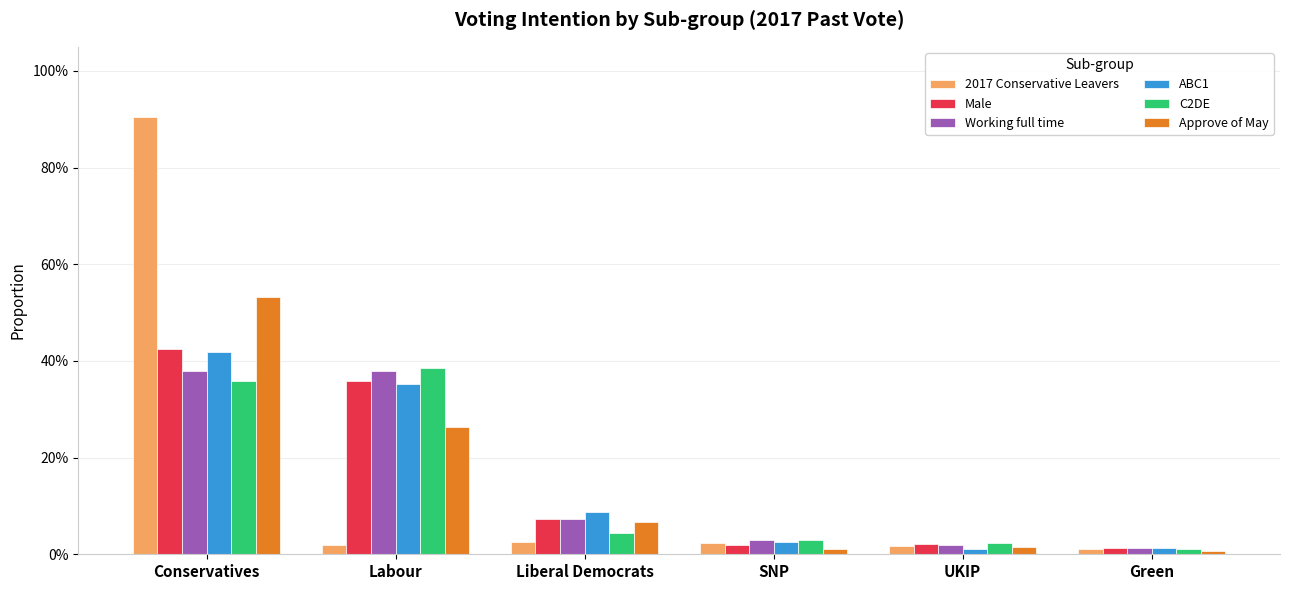

What are all the series names shown in the legend?

2017 Conservative Leavers, Male, Working full time, ABC1, C2DE, Approve of May